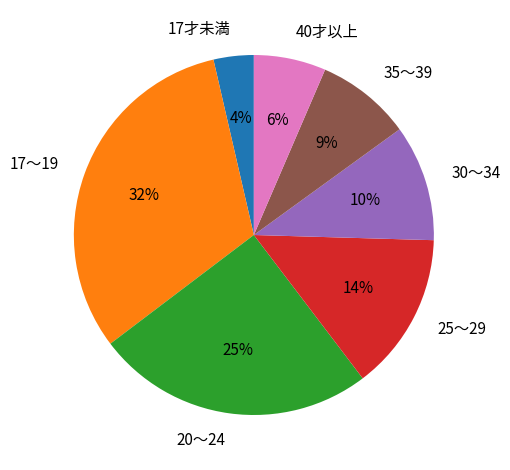

Between 17才未満 and 20～24, which is larger?

20～24